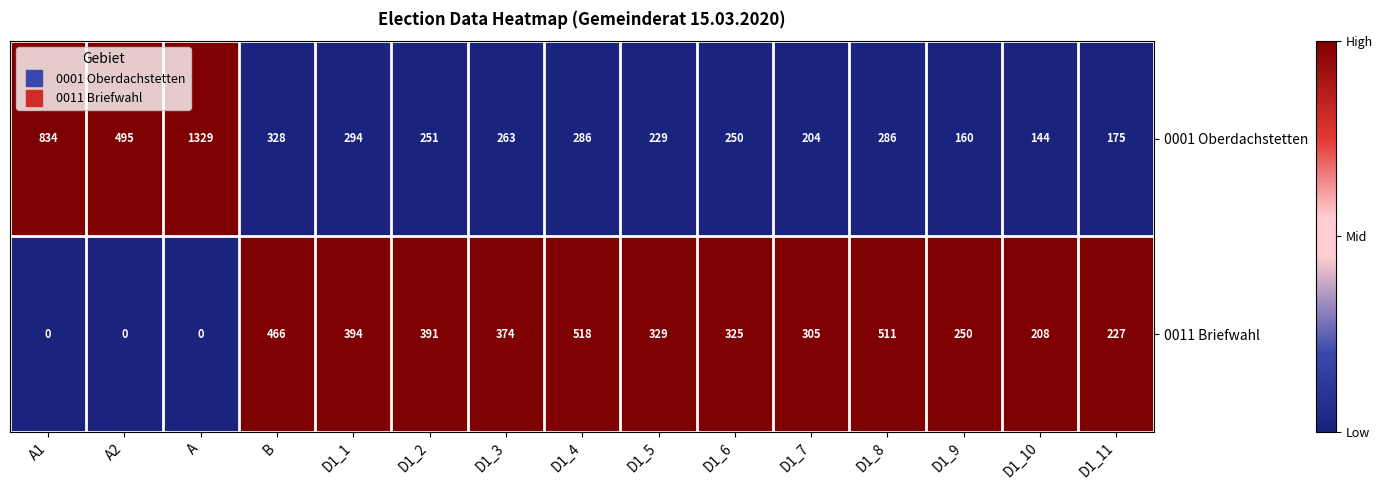

Reading left to right, list all the values displayed in this chart.

0001 Oberdachstetten: 834	495	1329	328	294	251	263	286	229	250	204	286	160	144	175
0011 Briefwahl: 0	0	0	466	394	391	374	518	329	325	305	511	250	208	227